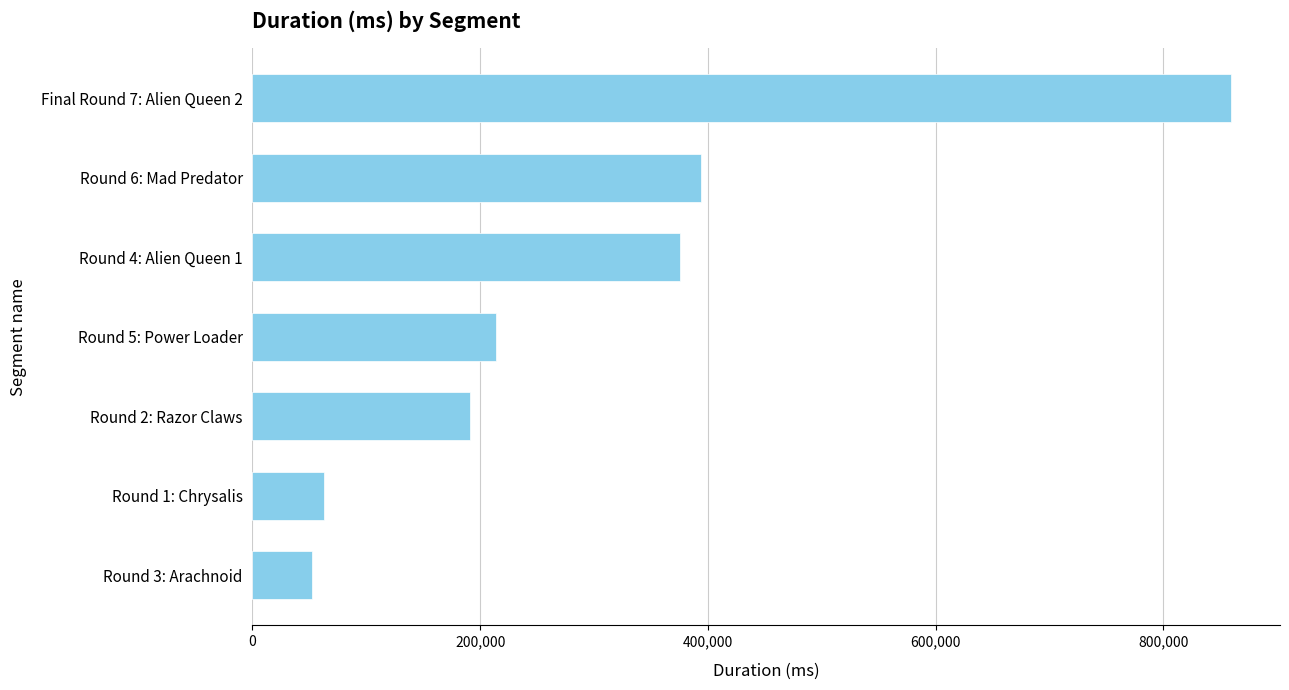

How many data points does each series have?

7